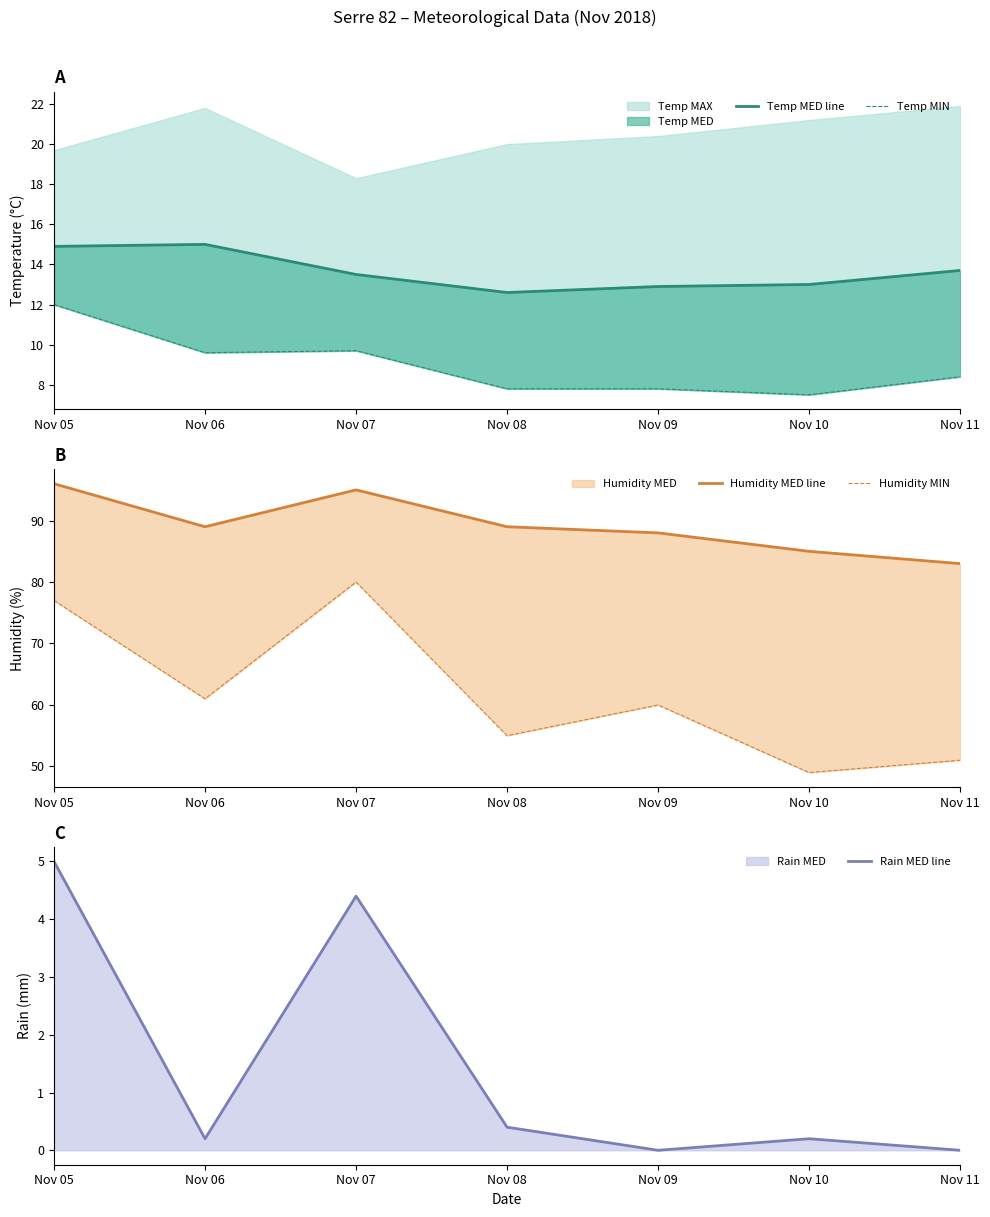

True or false: Temp MED line has more than 2 interior local peaks.

False